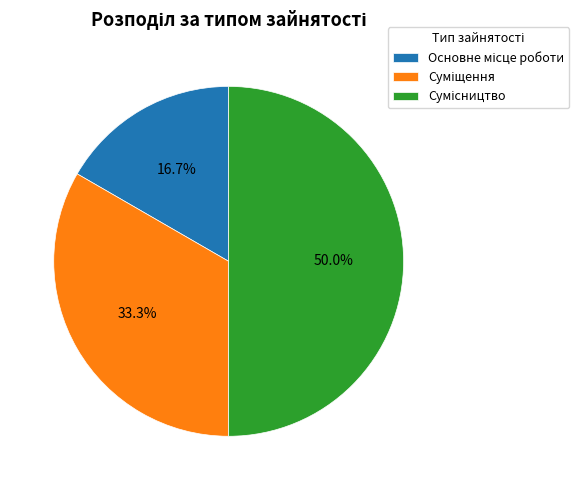

To the nearest percent, what is the difference between the largest and smallest slice percentages?

33%